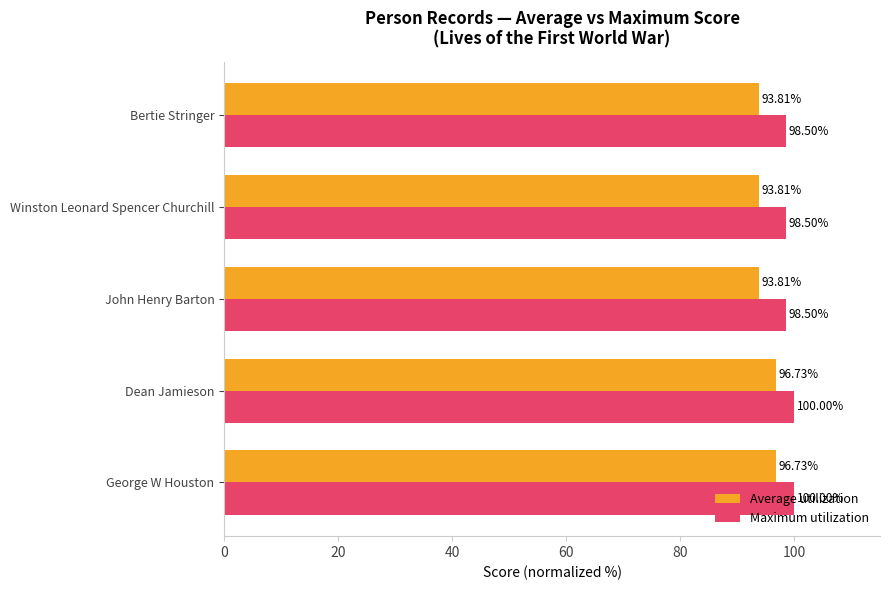

What is the difference between the maximum and minimum values in the Average utilization series?

2.9